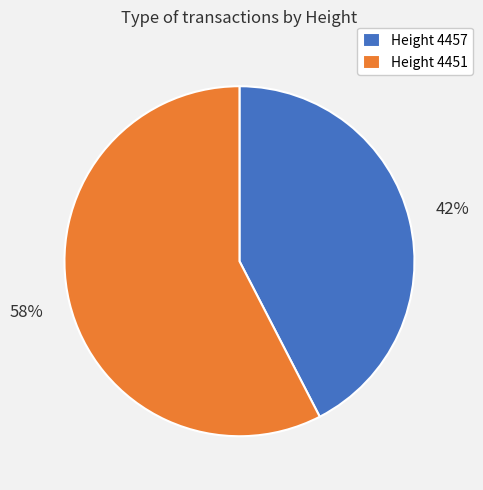

To the nearest percent, what is the average slice percentage?

50%